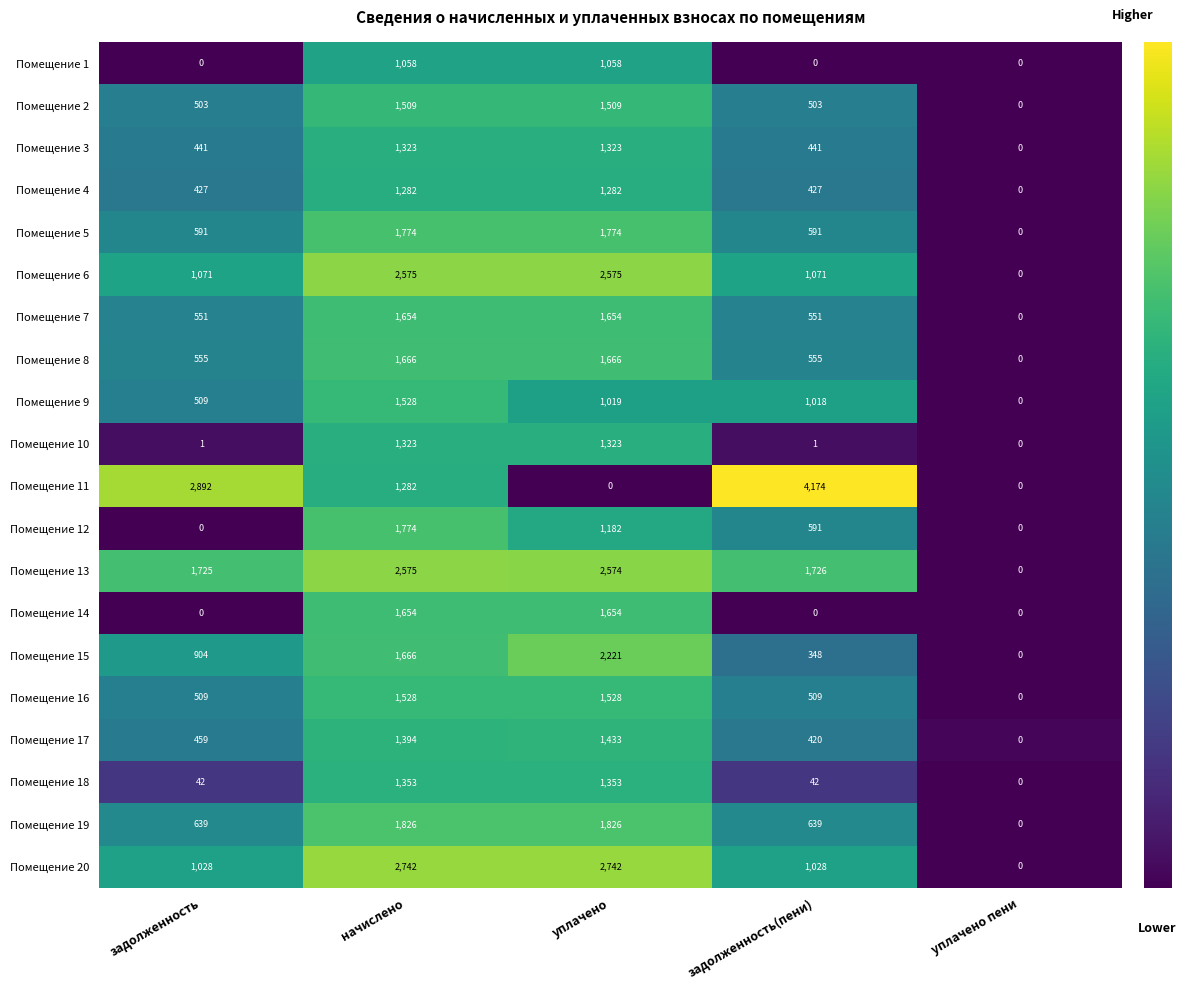

At which label does Помещение 2 reach its minimum?

уплачено пени